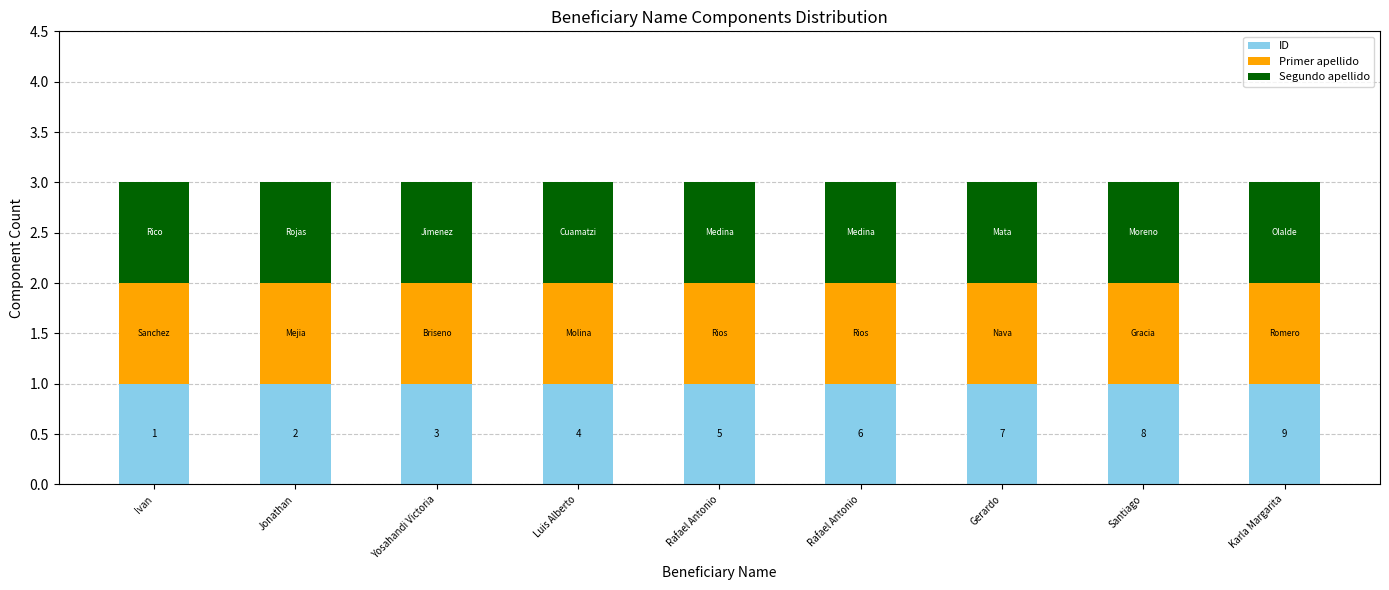

What value does the Last Name Count series have at Luis Alberto?

1